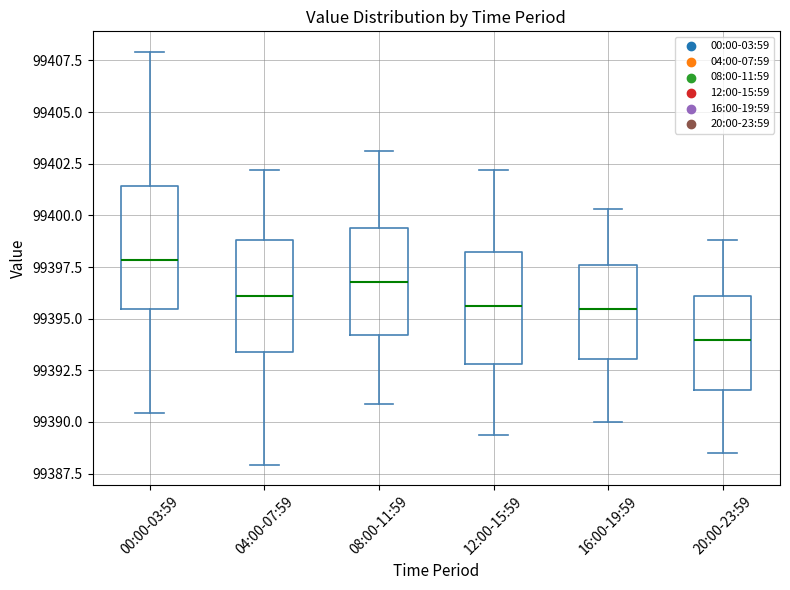

Reading left to right, read every box against the y-axis: the position of its median line, the range the box covers, and the ends of its whiskers. The values are not printed on the chart, so give them approximately, as read against the axis.

00:00-03:59: median 99398.0, box 99395.5 to 99401.5, whiskers 99390.5 to 99408.0
04:00-07:59: median 99396.0, box 99393.5 to 99399.0, whiskers 99388.0 to 99402.0
08:00-11:59: median 99397.0, box 99394.0 to 99399.5, whiskers 99391.0 to 99403.0
12:00-15:59: median 99395.5, box 99393.0 to 99398.0, whiskers 99389.5 to 99402.0
16:00-19:59: median 99395.5, box 99393.0 to 99397.5, whiskers 99390.0 to 99400.5
20:00-23:59: median 99394.0, box 99391.5 to 99396.0, whiskers 99388.5 to 99399.0